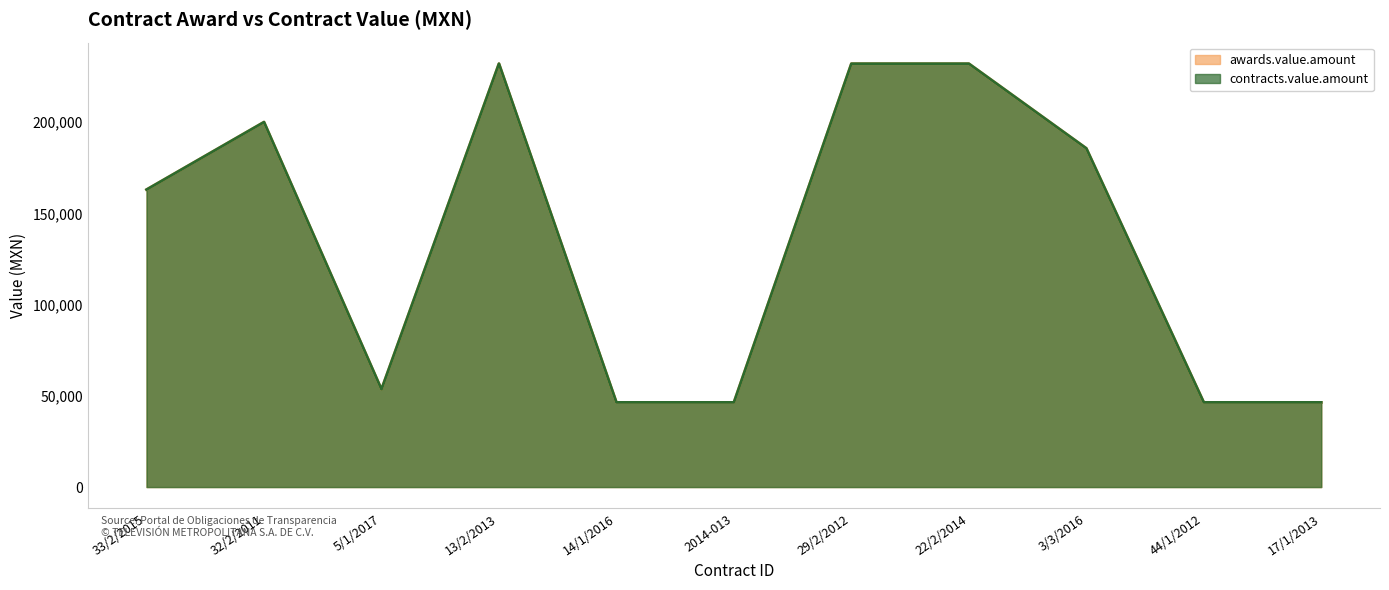

Which series has the largest range (max minus min)?

awards.value.amount